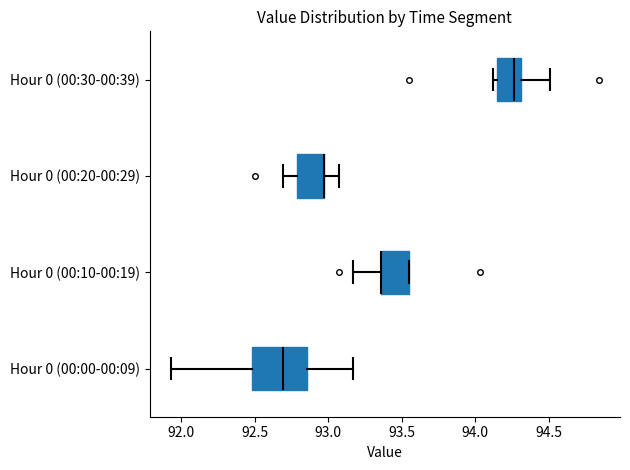

Reading bottom to top, read every box against the x-axis: the position of its median line, the range the box covers, and the ends of its whiskers. The values are not printed on the chart, so give them approximately, as read against the axis.

Hour 0 (00:00-00:09): median 92.70, box 92.50 to 92.85, whiskers 91.95 to 93.15
Hour 0 (00:10-00:19): median 93.35 (drawn on the box's left edge), box 93.35 to 93.55, whiskers 93.15 to 93.55
Hour 0 (00:20-00:29): median 92.95 (drawn on the box's right edge), box 92.80 to 92.95, whiskers 92.70 to 93.05
Hour 0 (00:30-00:39): median 94.25, box 94.15 to 94.30, whiskers 94.10 to 94.50